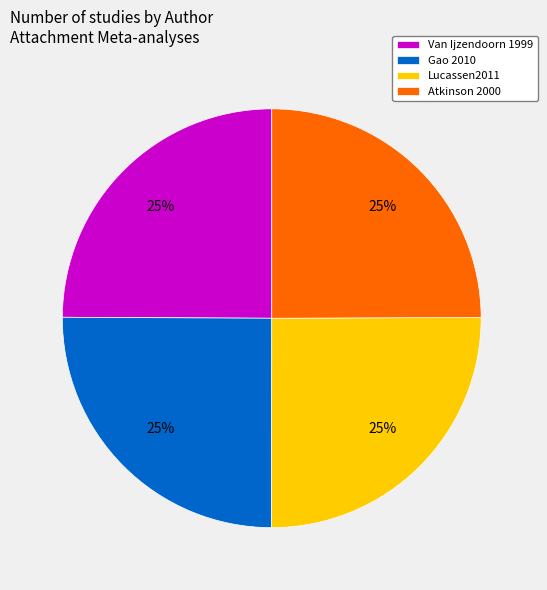

To the nearest percent, what portion does Gao 2010 represent?

25%